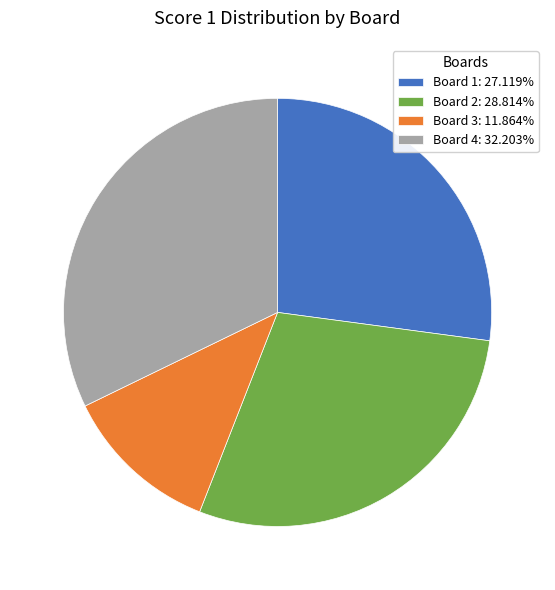

Does any single category account for the majority?

No